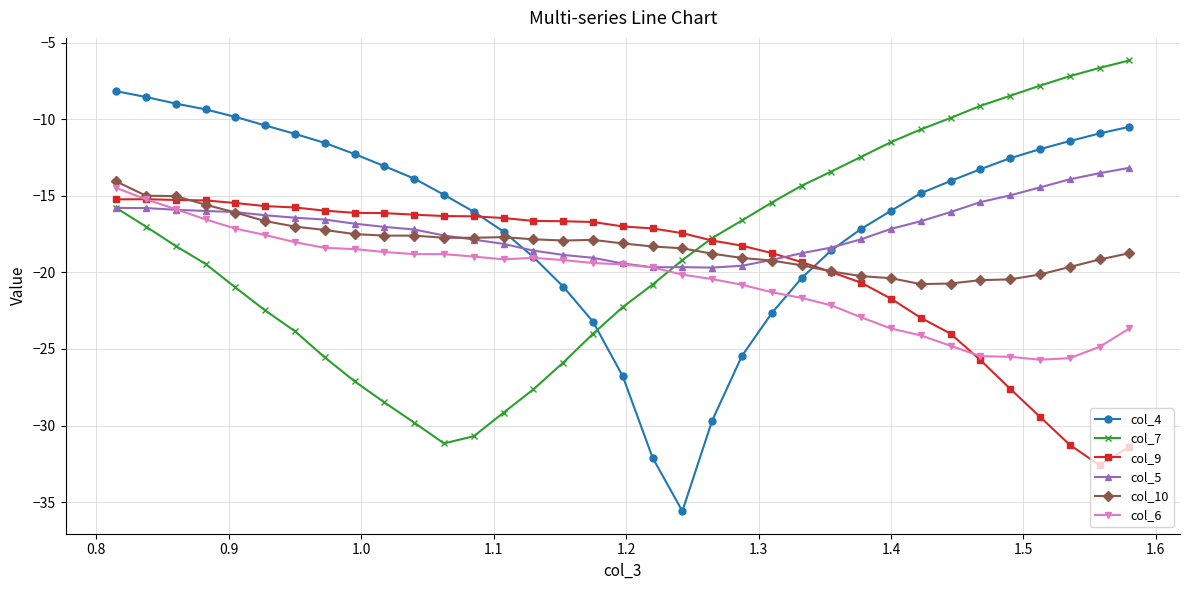

What is the value of the col_9 point at the 32nd from the left?

-29.4